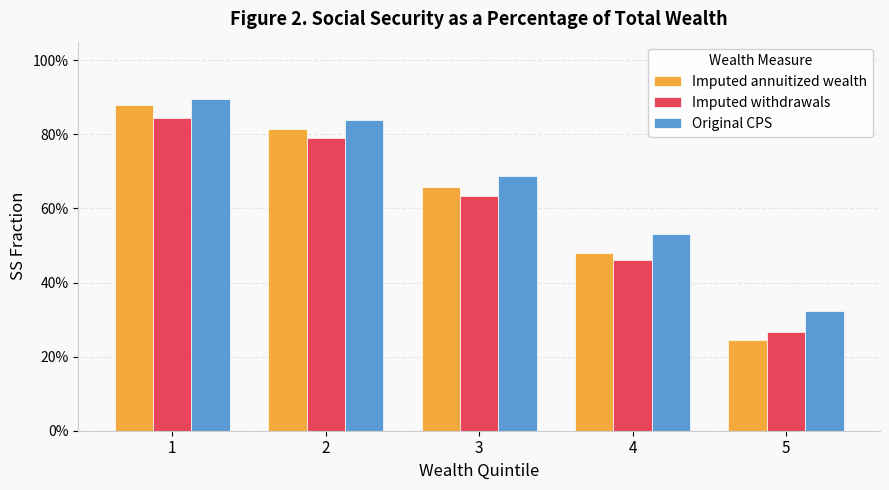

The Imputed annuitized wealth series shows 0.7 at 3. True or false?

True